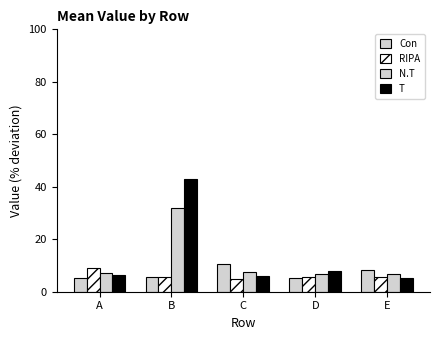

At which label does Con reach its minimum?

D